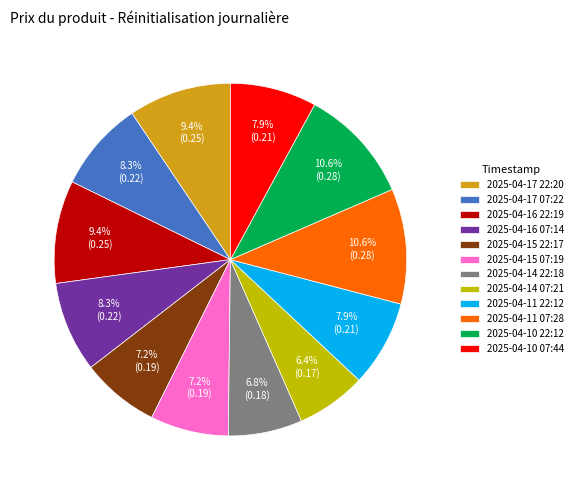

To the nearest percent, what percentage of the pie is 2025-04-16 07:14?

8%